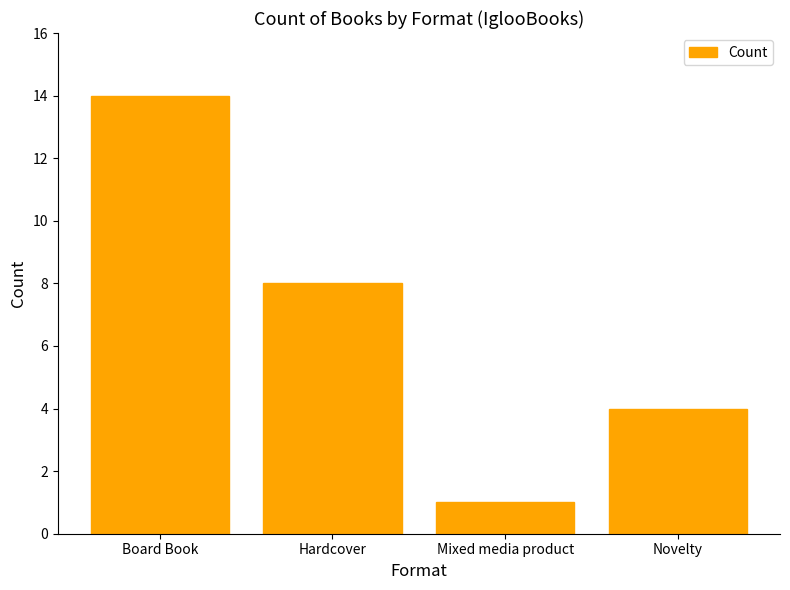

What is the greatest value displayed?

14